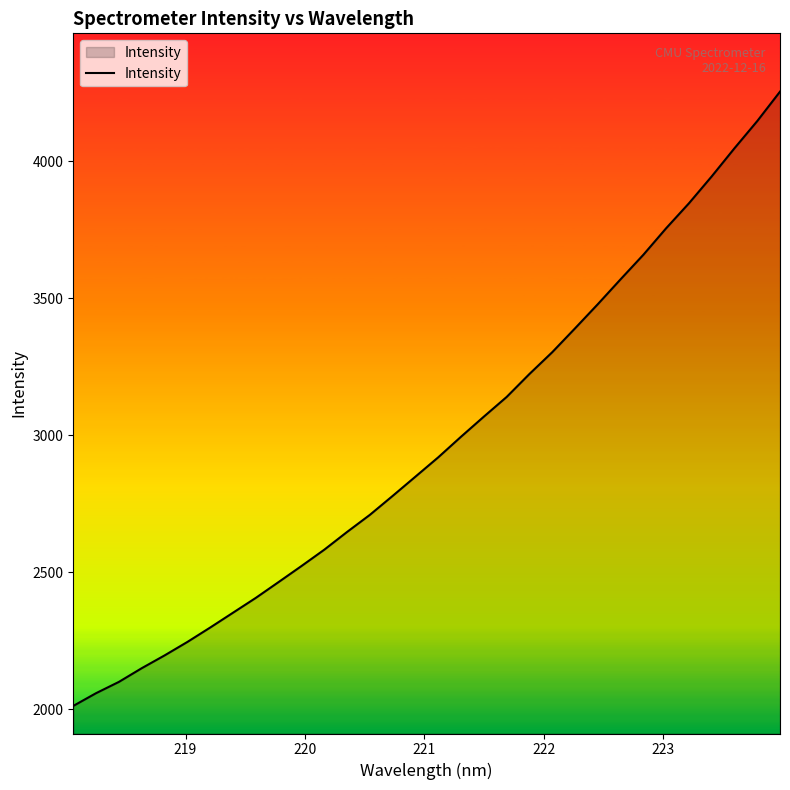

Does the chart display data point markers on the line(s)?

No